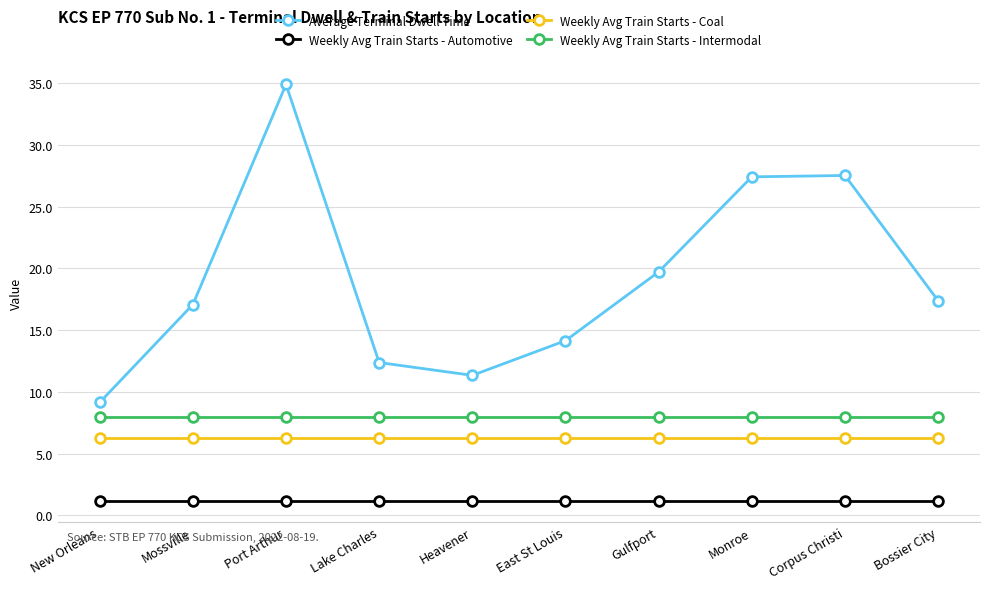

What is the approximate value of Weekly Avg Train Starts - Automotive at Lake Charles?

1.2